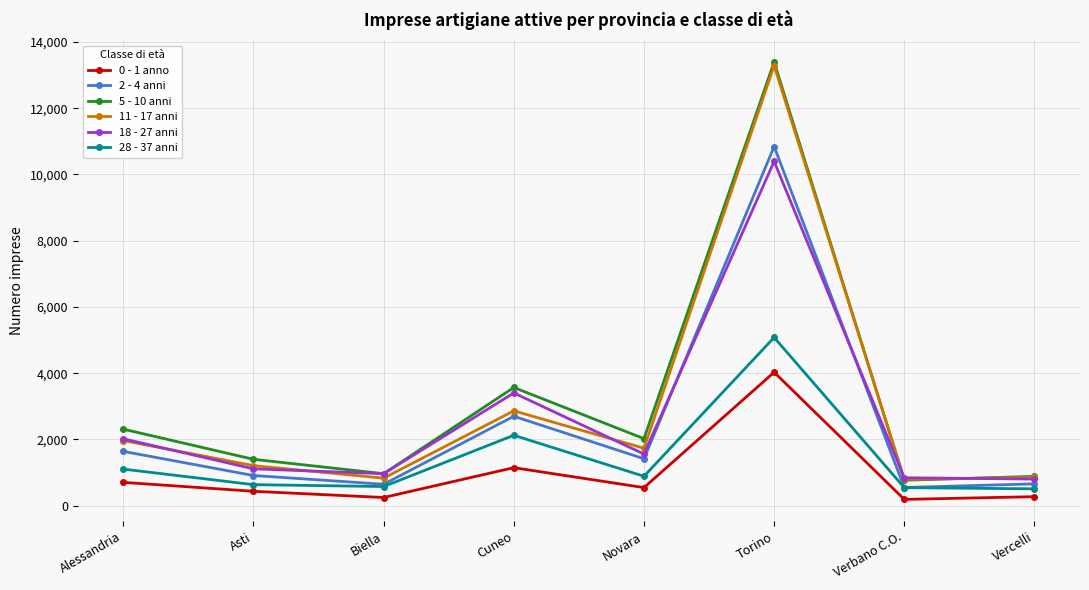

At how many categories does at least one series exceed 6170?

1